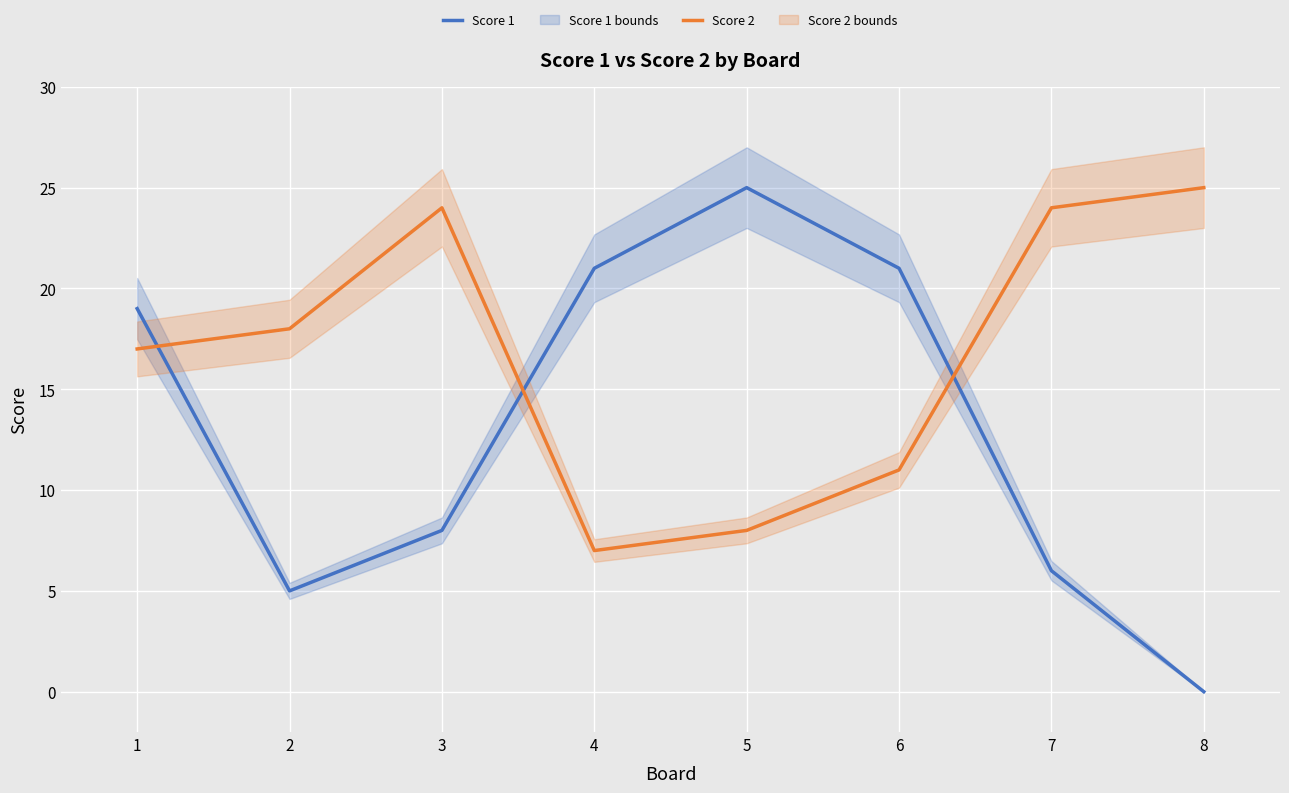

Which has a higher value, 7 or 1?

1